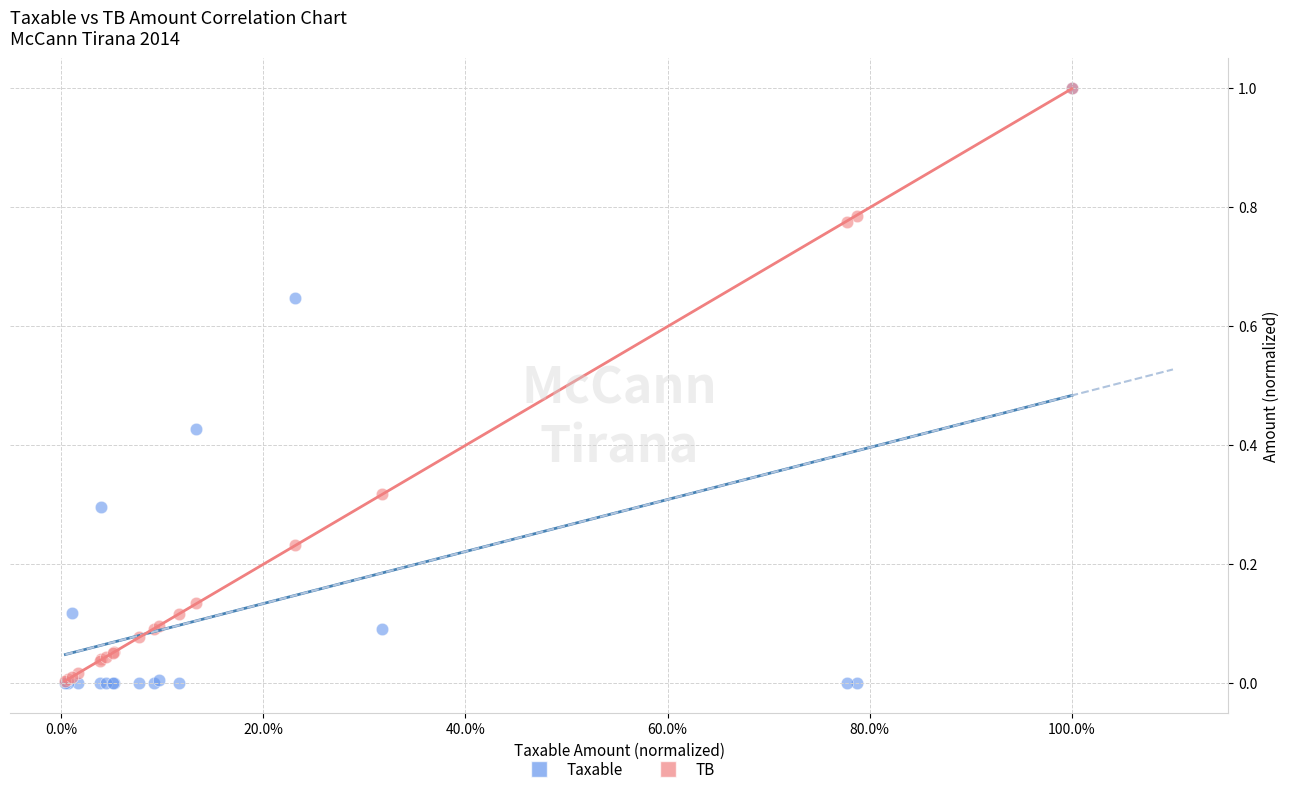

What are all the series names shown in the legend?

Taxable, TB